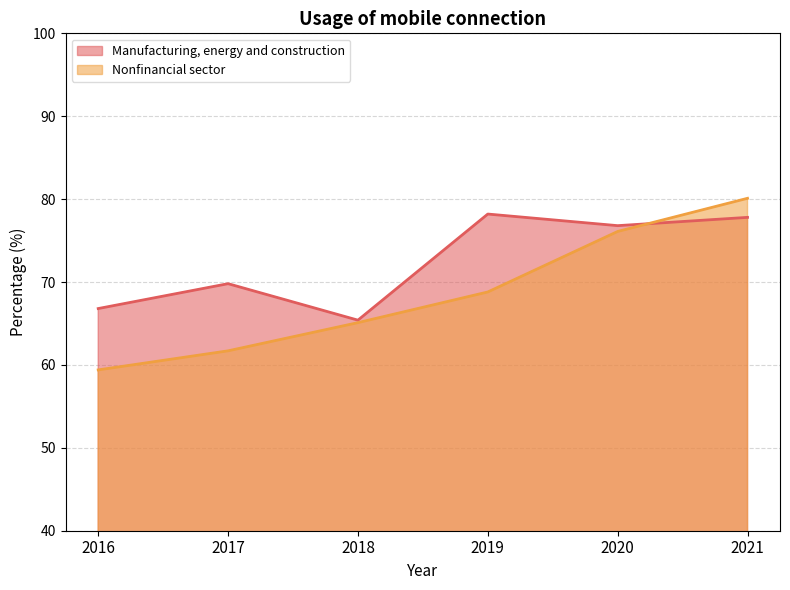

Reading right to left, transcribe all the data shown in this chart.

Manufacturing, energy and construction: 2021=77.8	2020=76.8	2019=78.2	2018=65.4	2017=69.8	2016=66.8
Nonfinancial sector: 2021=80.1	2020=76.1	2019=68.8	2018=65.1	2017=61.7	2016=59.4